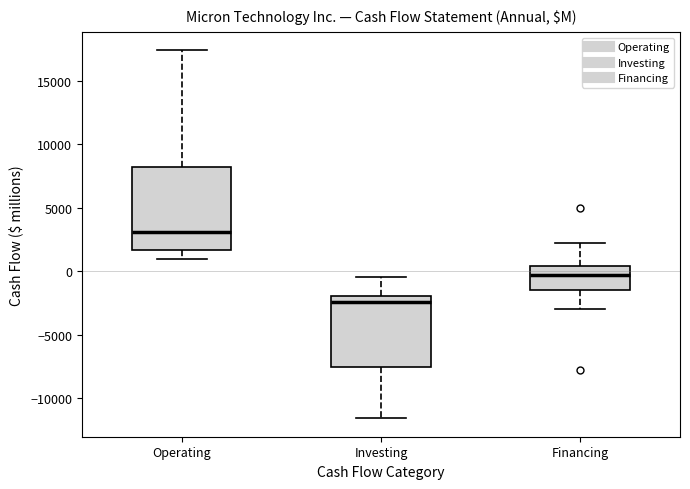

Reading left to right, transcribe this box plot: for each box, give where its median line is, the range the box spans, and where its two whiskers end, as read against the y-axis. The values are not printed on the chart, so give them approximately, as read against the axis.

Operating: median 3000, box 1500 to 8000, whiskers 1000 to 17500
Investing: median -2500, box -7500 to -2000, whiskers -11500 to -500
Financing: median -500, box -1500 to 500, whiskers -3000 to 2000